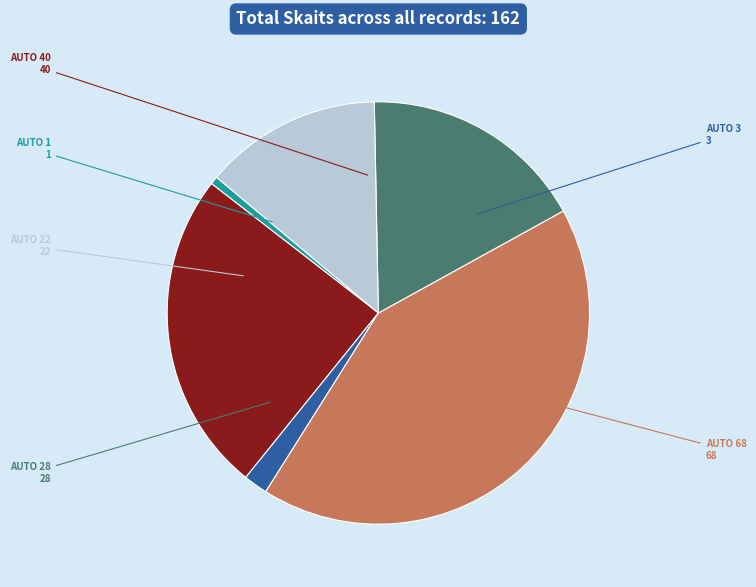

How many slices are in this pie chart?

6